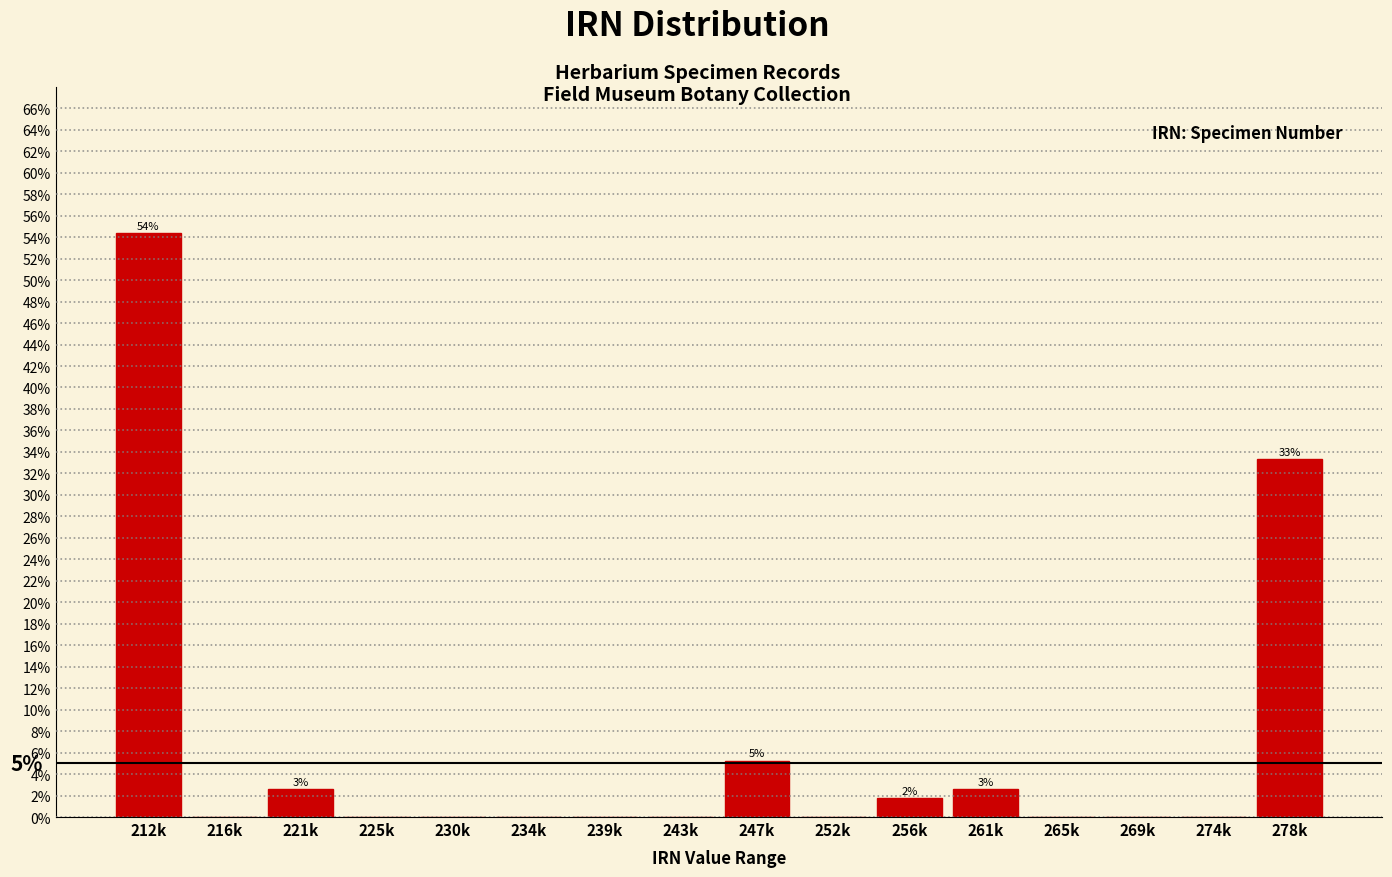

Reading left to right, list all the values displayed in this chart.

212k=54.4	216k=0.0	221k=2.6	225k=0.0	230k=0.0	234k=0.0	239k=0.0	243k=0.0	247k=5.3	252k=0.0	256k=1.8	261k=2.6	265k=0.0	269k=0.0	274k=0.0	278k=33.3